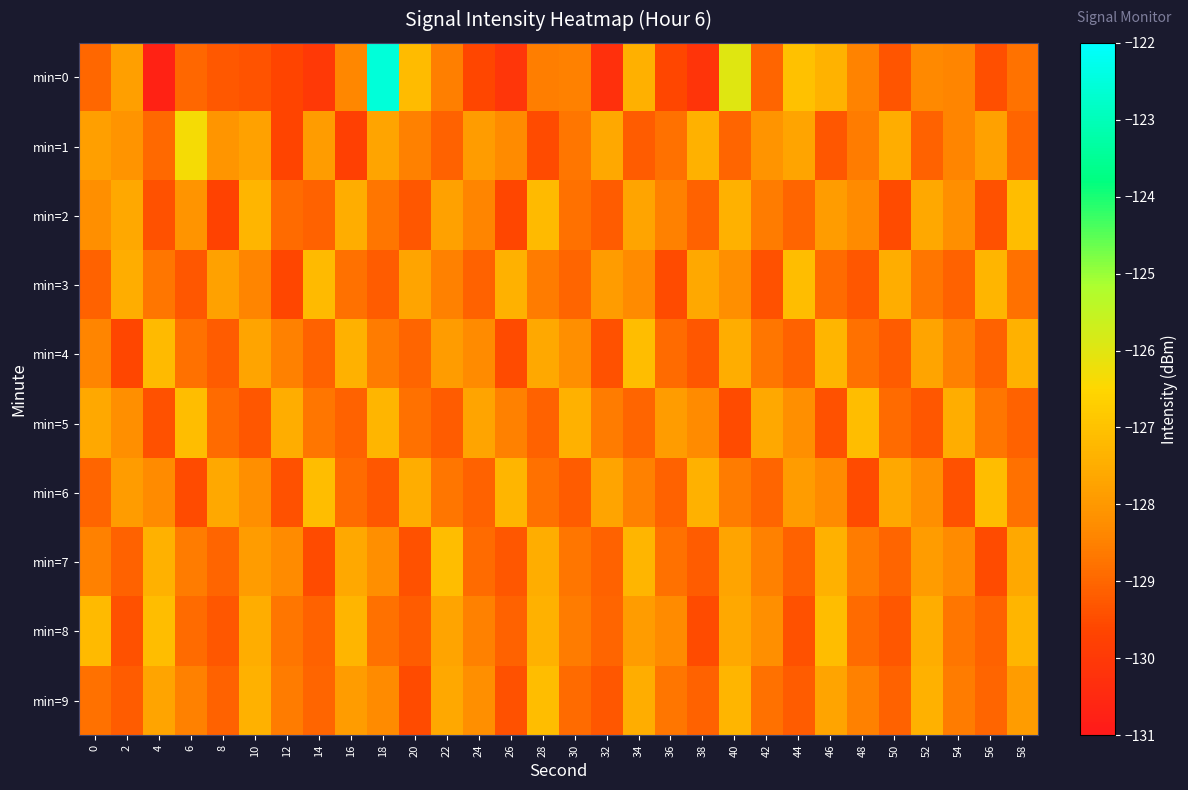

At which category does the chart reach its peak across all series?

18